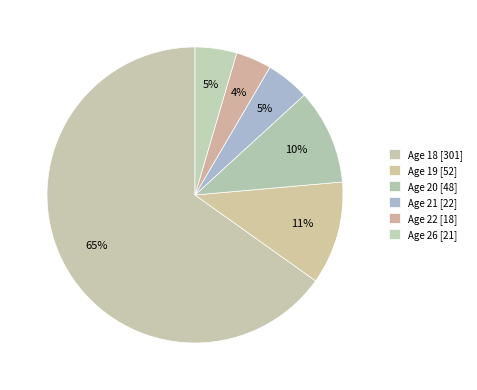

How many segments does this pie chart have?

6